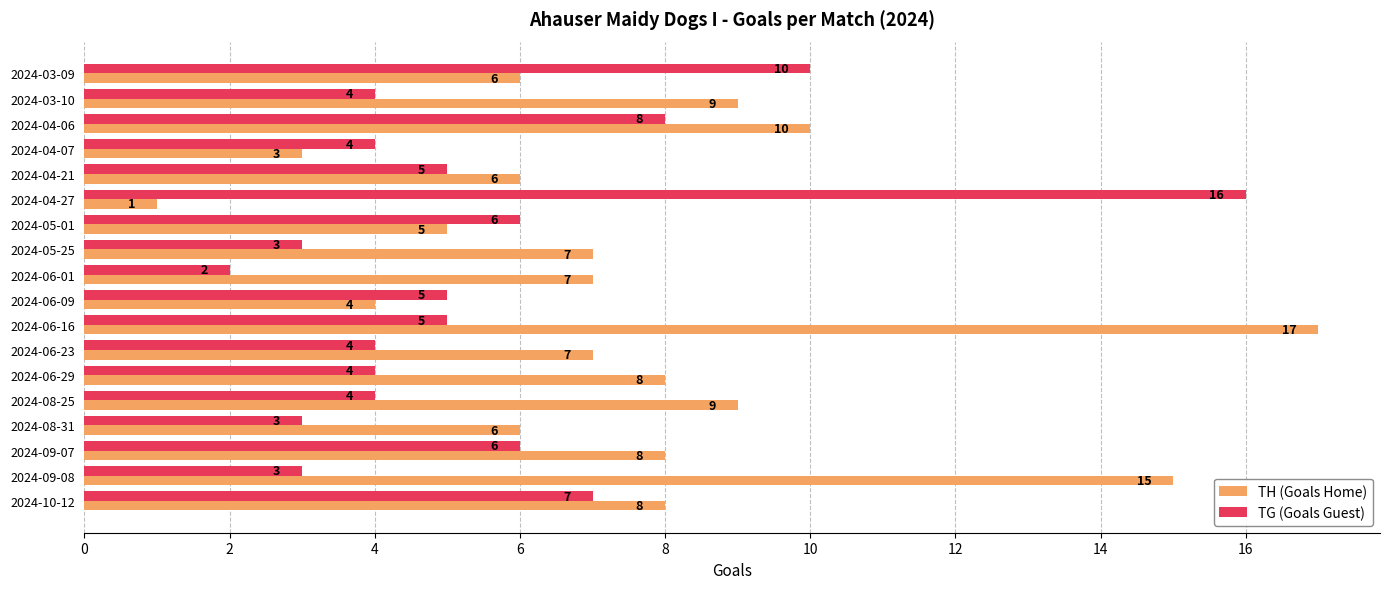

List the series in order of their peak value, lowest first.

TG (Goals Guest), TH (Goals Home)